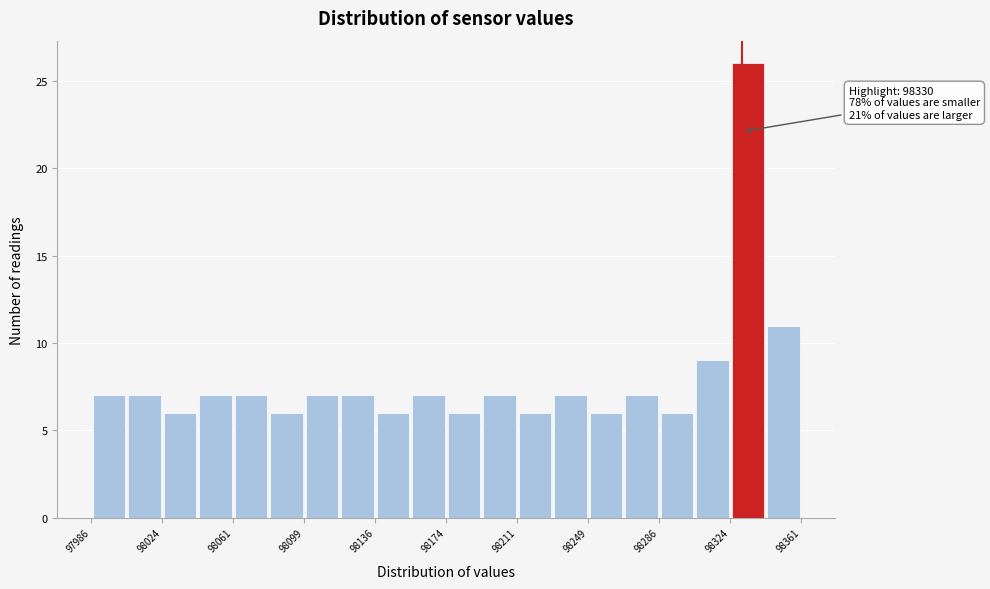

Around what value on the x-axis is the tallest bar? Give the approximate position of its centre, as read against the axis.

98335